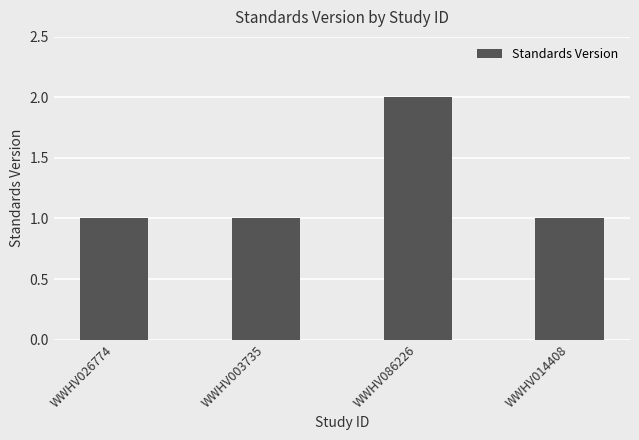

Reading left to right, what are all the values shown in this chart?

WWHV026774=1	WWHV003735=1	WWHV086226=2	WWHV014408=1